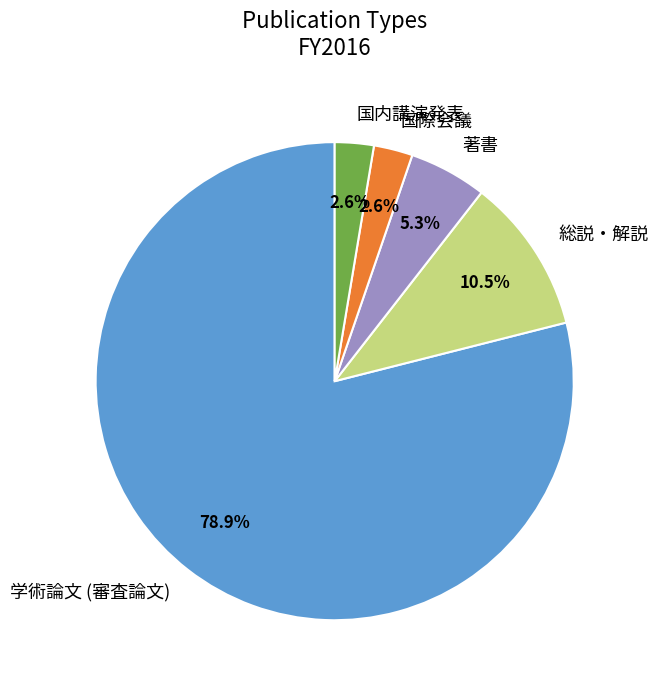

Does 総説・解説 account for over 50% of the chart?

No